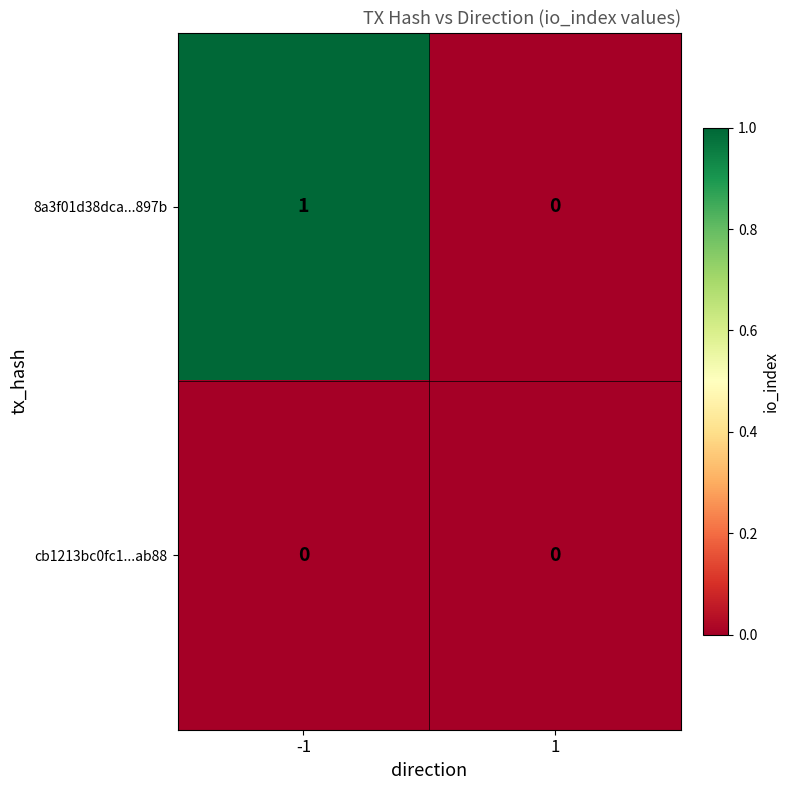

List the series in order of their peak value, highest first.

8a3f01d38dca...897b, cb1213bc0fc1...ab88